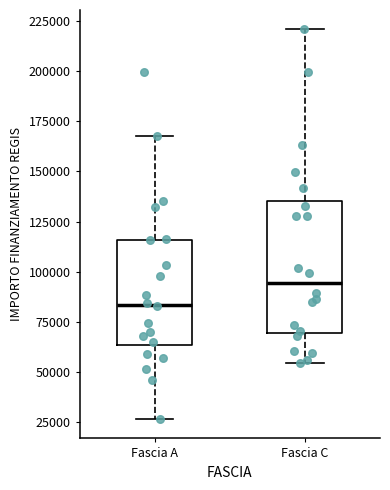

Which box's median line is the highest?

Fascia C